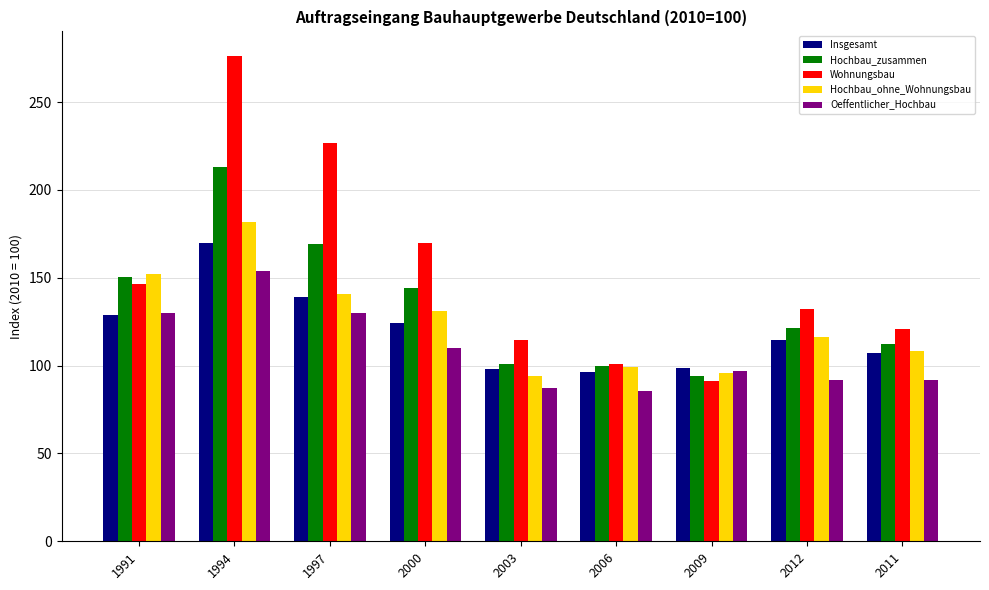

Which series has the largest total across all categories?

Wohnungsbau